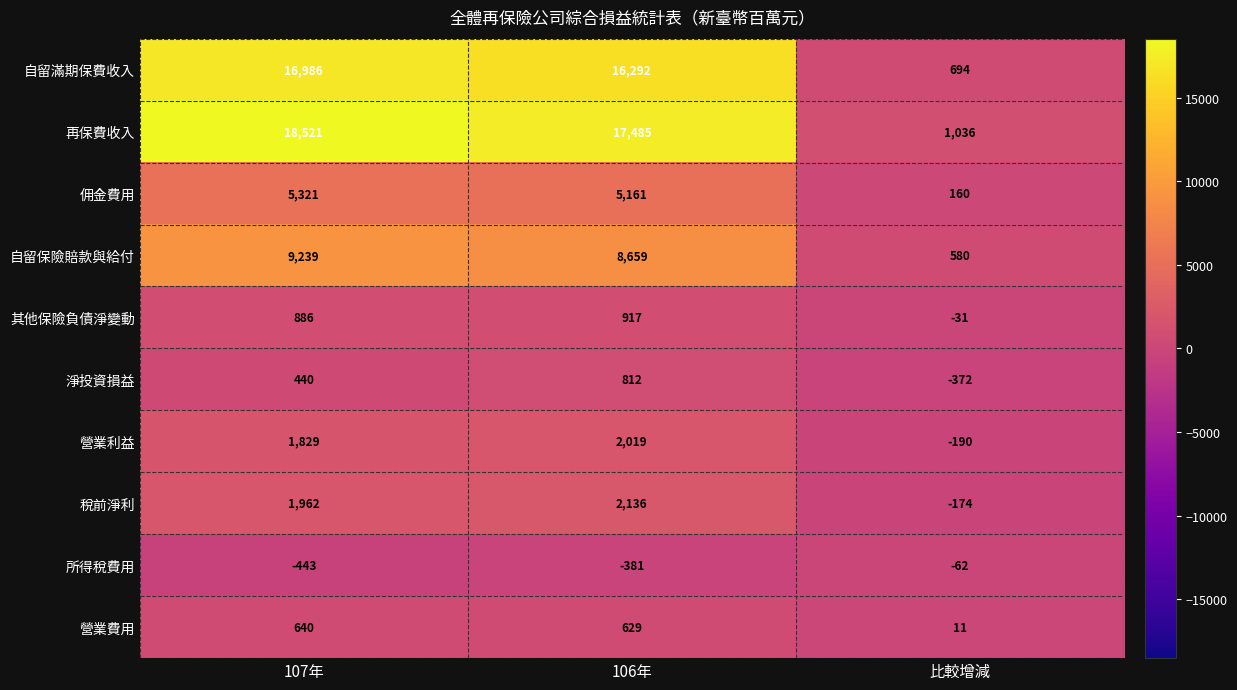

What is the difference between the highest and lowest values at 比較增減?

1408